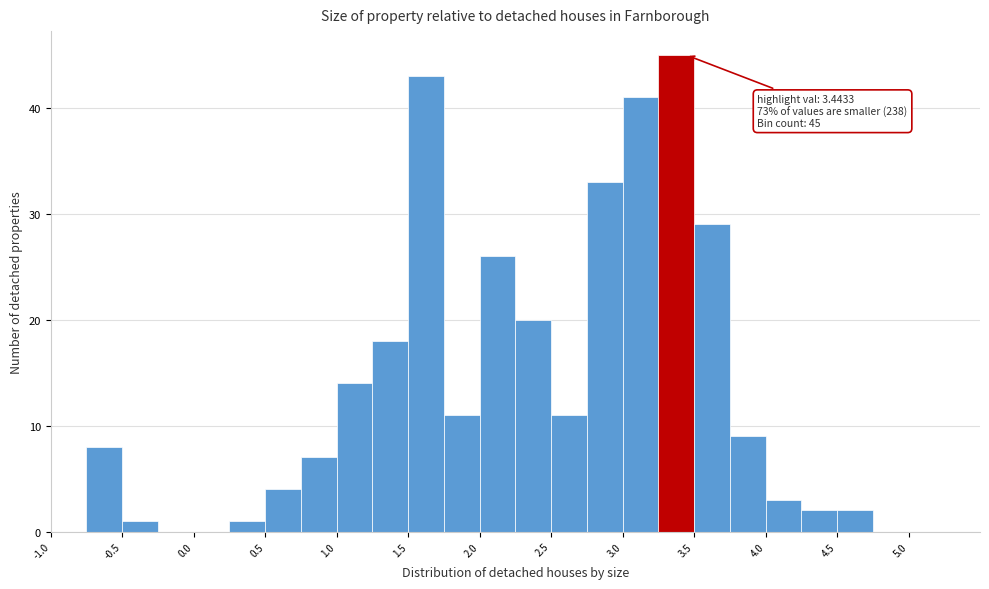

Over which range of the x-axis is the bar tallest?

3.25 to 3.50